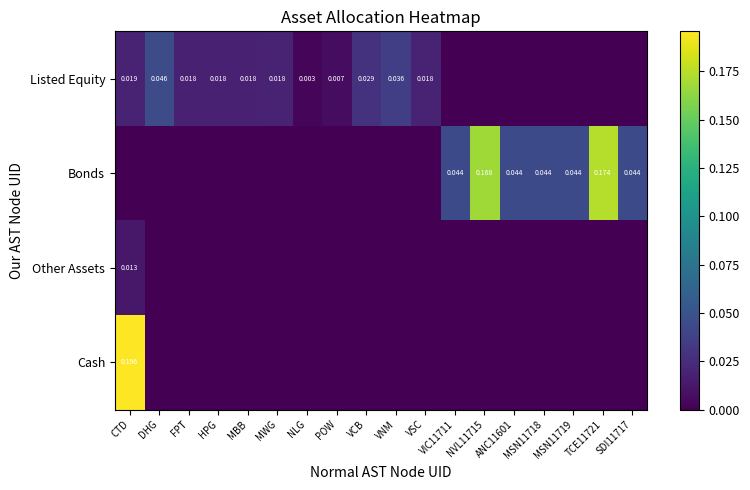

Which series has the largest range (max minus min)?

Cash